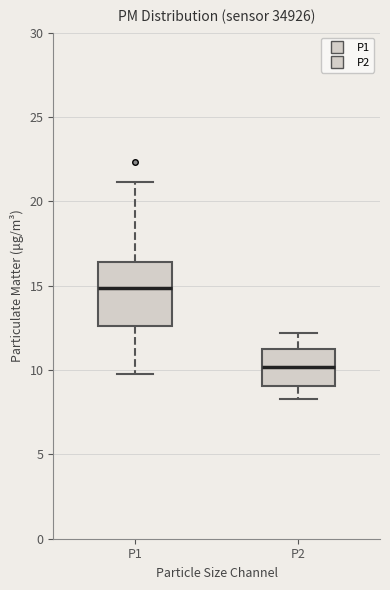

Where does the upper whisker of the box for P1 end on the y-axis? The values are not printed on the chart, so give them approximately, as read against the axis.

21.0